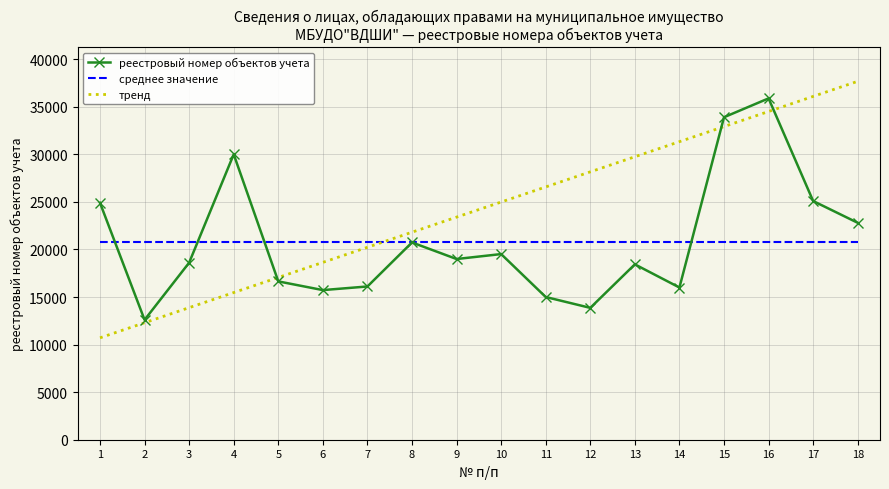

Which series changed the most between 4 and 6?

реестровый номер объектов учета